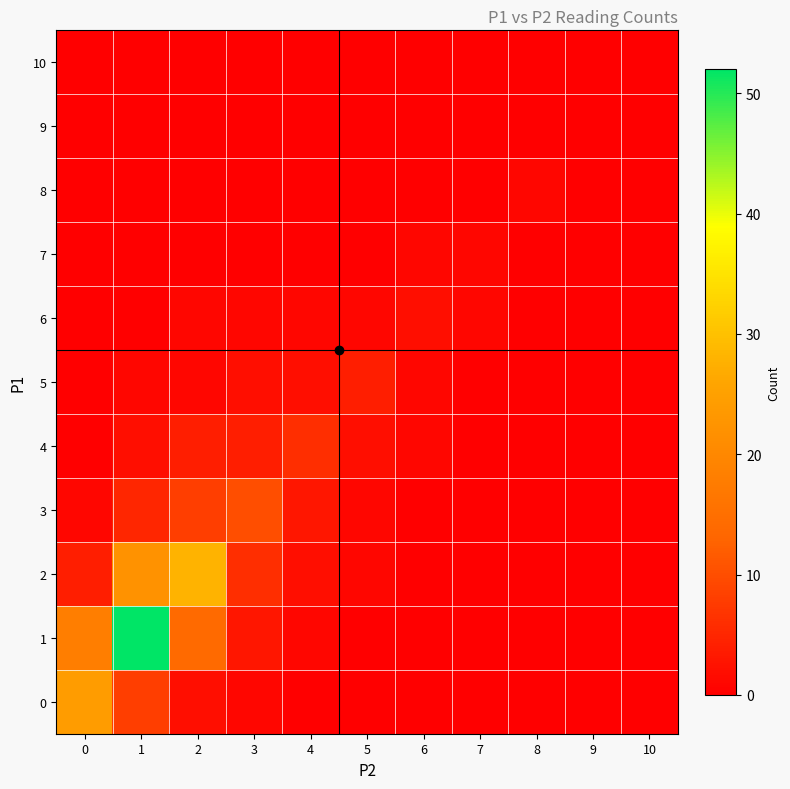

Which series changed the most between 5 and 7?

5